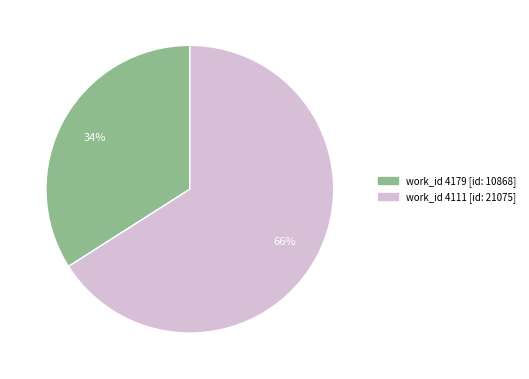

To the nearest percent, what is the average slice percentage?

50%